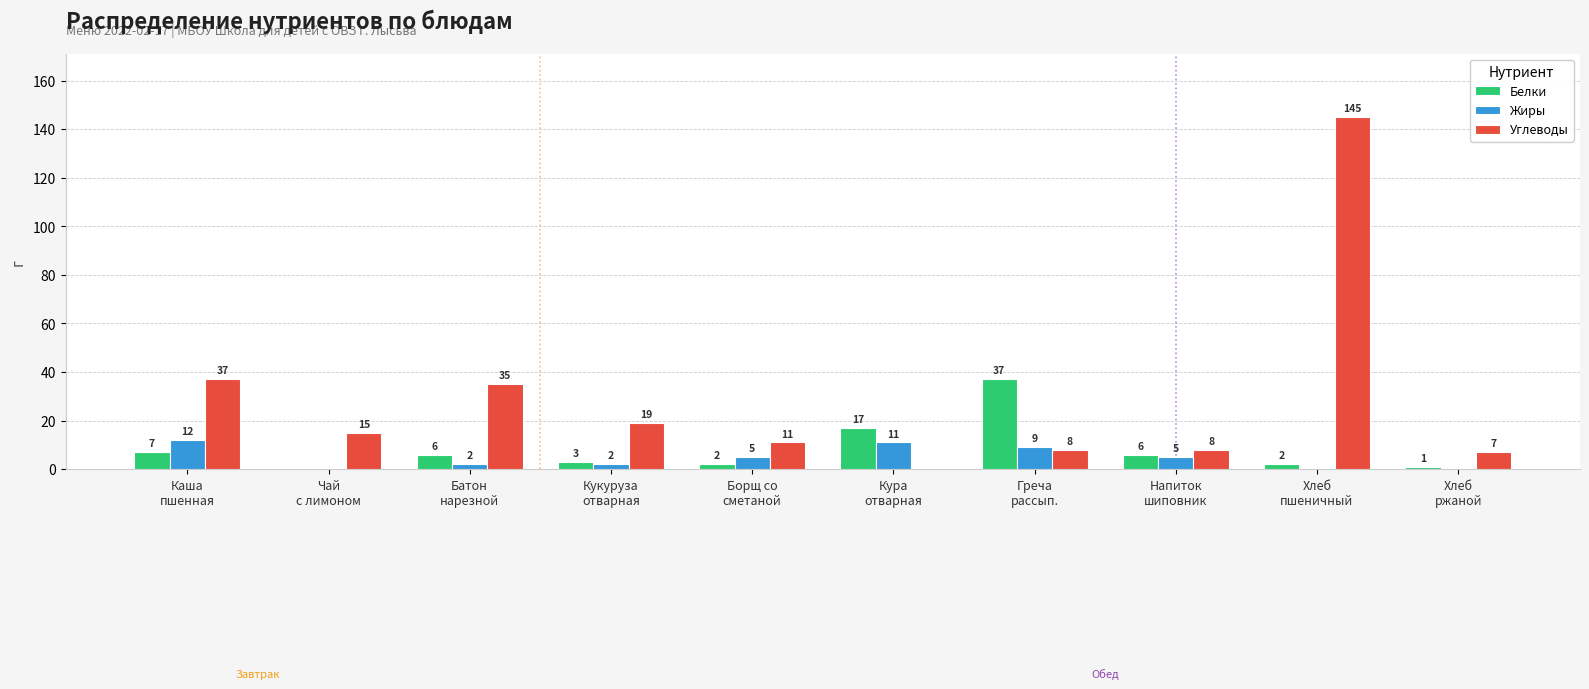

What is the average value of the Белки series?

8